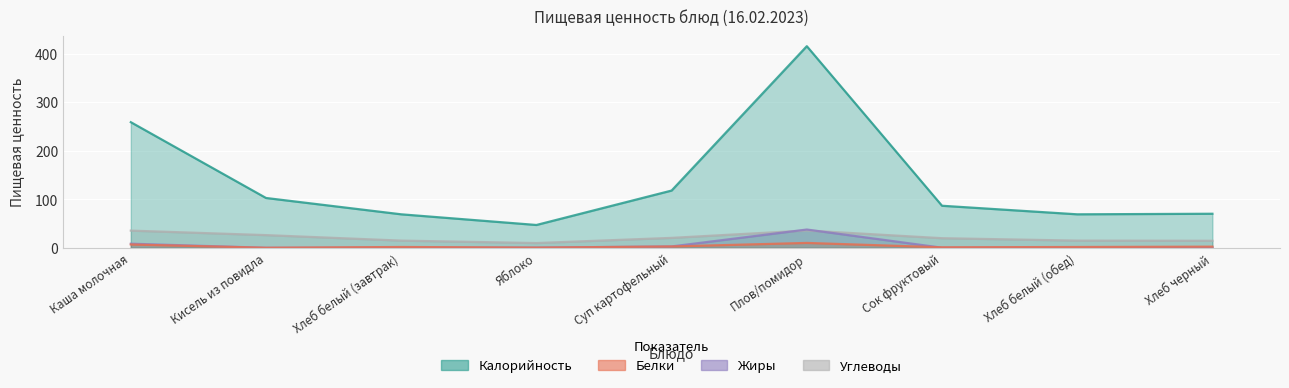

Is the value of Белки at Хлеб белый (обед) greater than the value of Жиры at Каша молочная?

No